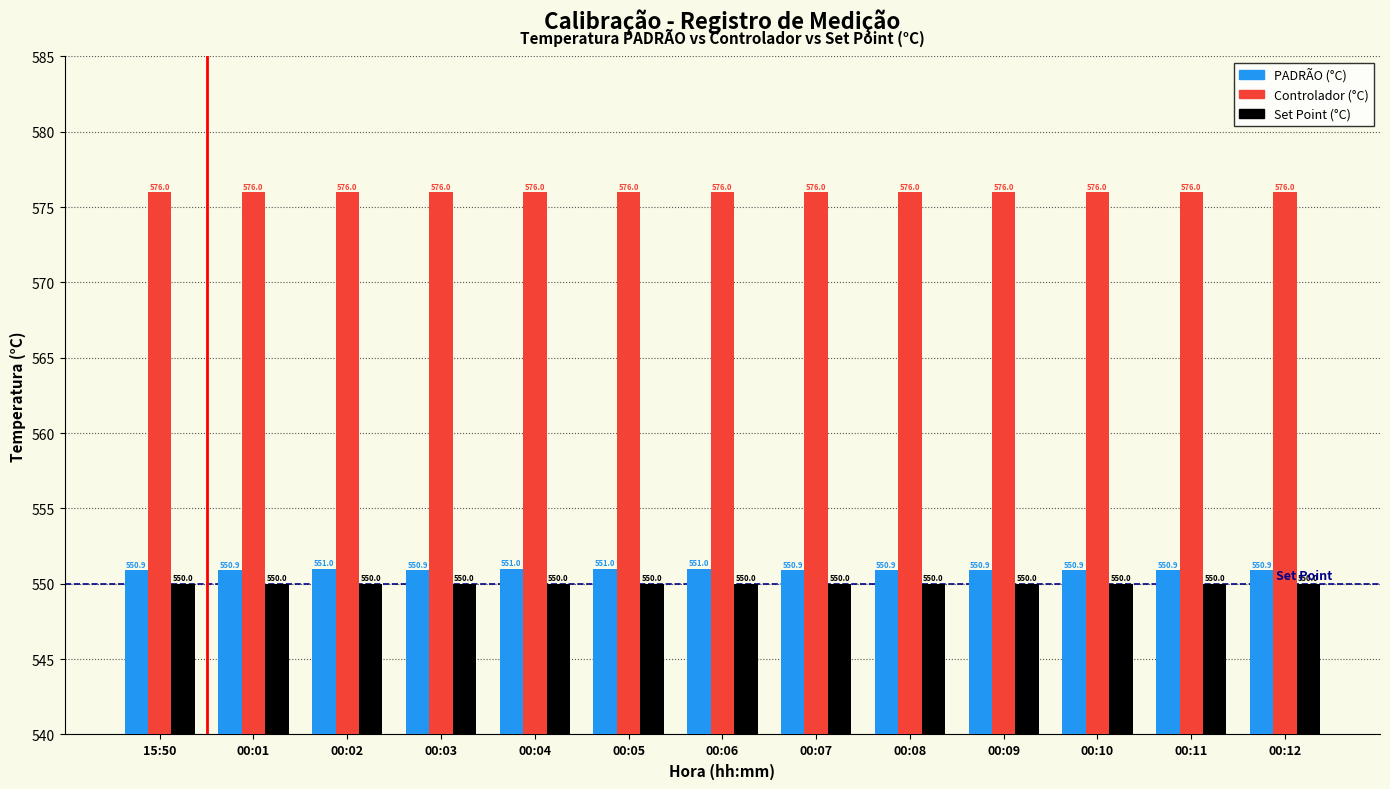

Reading right to left, extract all data points from this chart.

PADRÃO (°C): 00:12=550.9	00:11=550.9	00:10=550.9	00:09=550.9	00:08=550.9	00:07=550.9	00:06=551.0	00:05=551.0	00:04=551.0	00:03=550.9	00:02=551.0	00:01=550.9	15:50=550.9
Controlador (°C): 00:12=576.0	00:11=576.0	00:10=576.0	00:09=576.0	00:08=576.0	00:07=576.0	00:06=576.0	00:05=576.0	00:04=576.0	00:03=576.0	00:02=576.0	00:01=576.0	15:50=576.0
Set Point (°C): 00:12=550.0	00:11=550.0	00:10=550.0	00:09=550.0	00:08=550.0	00:07=550.0	00:06=550.0	00:05=550.0	00:04=550.0	00:03=550.0	00:02=550.0	00:01=550.0	15:50=550.0